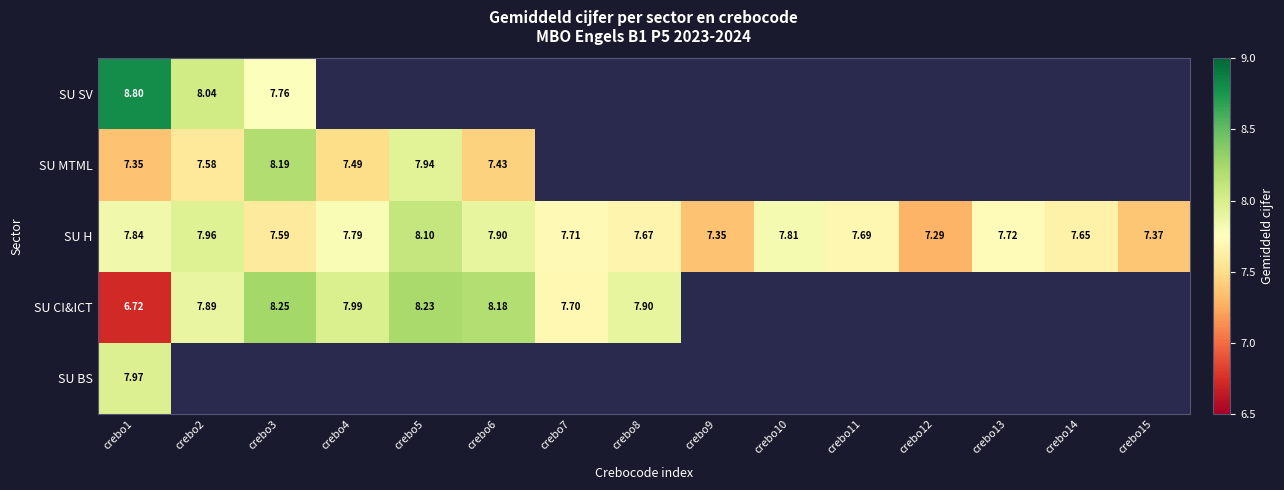

What is the maximum value shown in the chart?

8.8